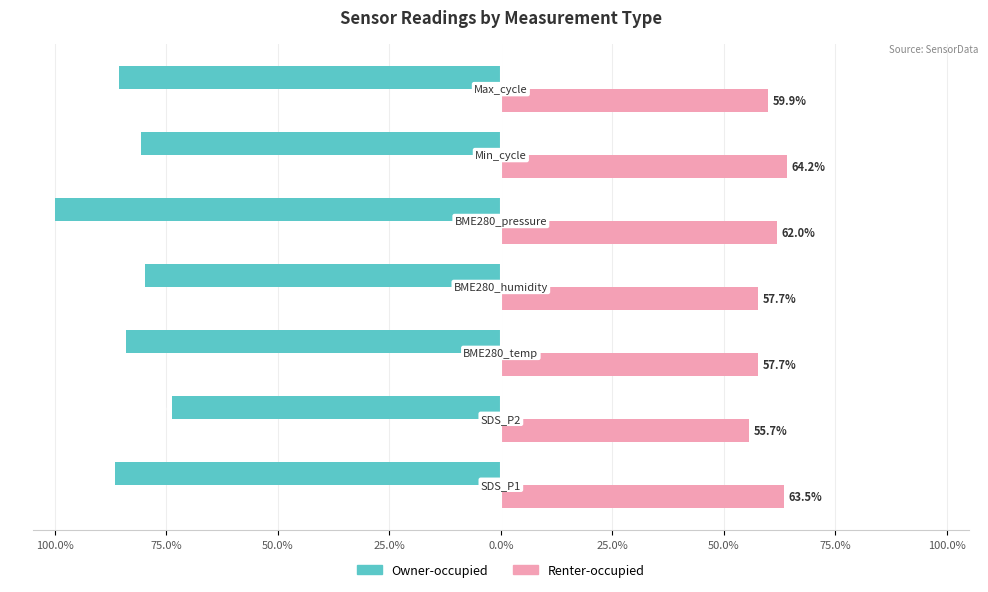

What are all the series names shown in the legend?

Owner-occupied, Renter-occupied